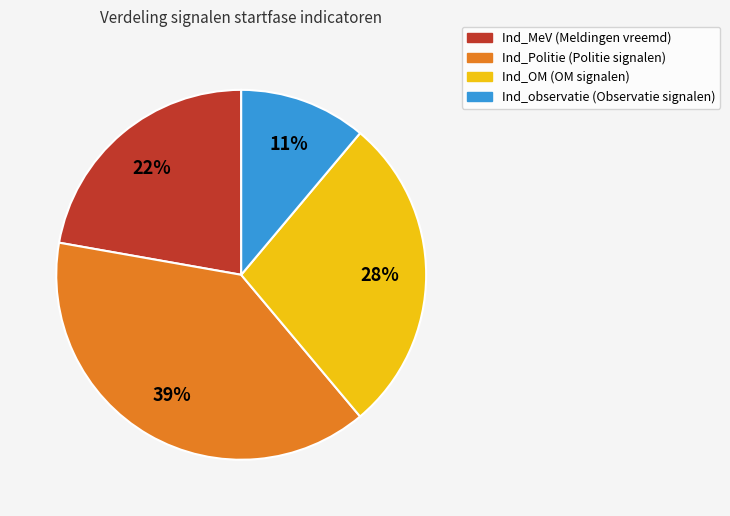

Is Ind_observatie (Observatie signalen) the majority of the pie?

No